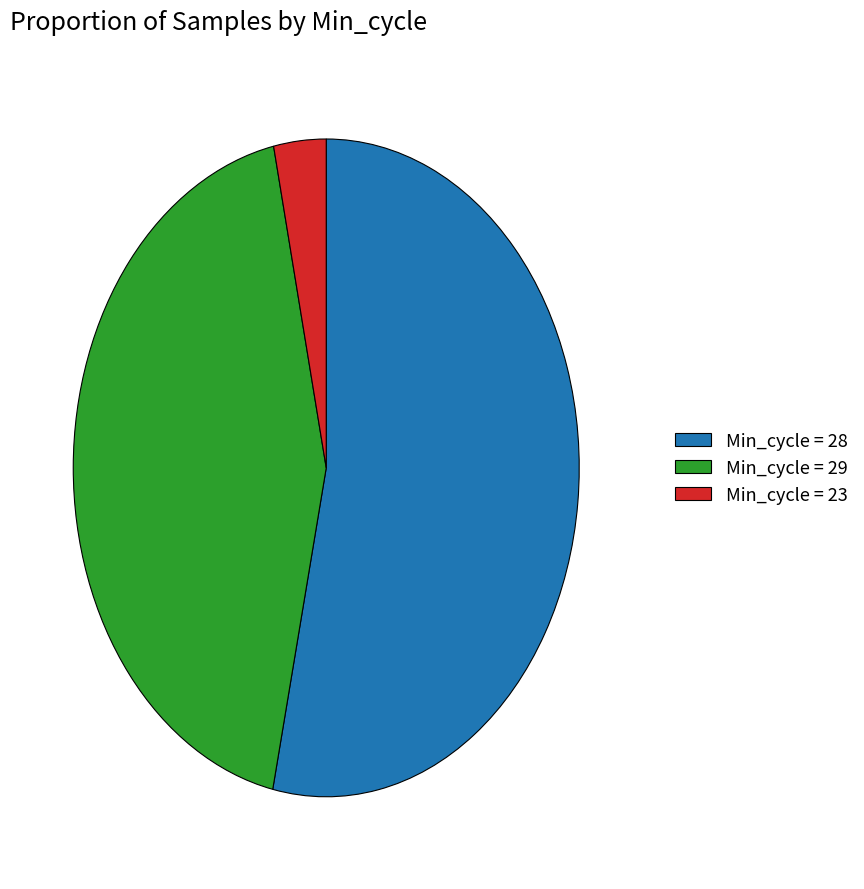

Which category has the biggest portion of the pie?

Min_cycle = 28